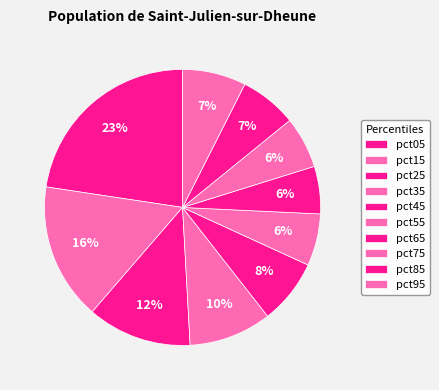

The pct15 slice represents 16% of the pie. True or false?

True